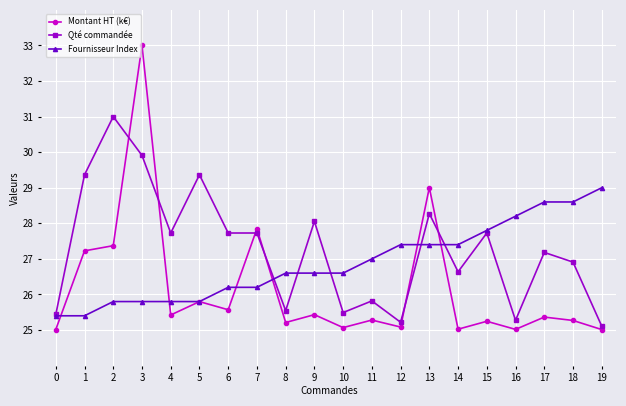

Where is Montant HT (k€) nearest to the value 29?

13